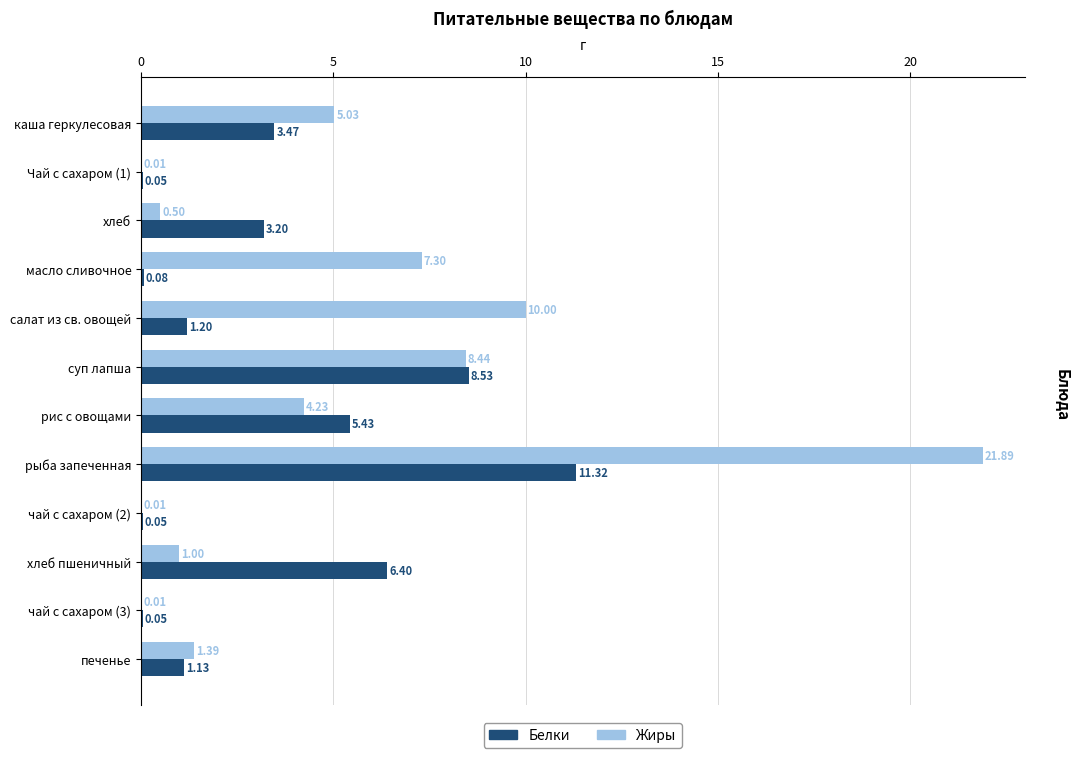

Between Чай с сахаром (1) and печенье, which series saw the biggest shift?

Жиры